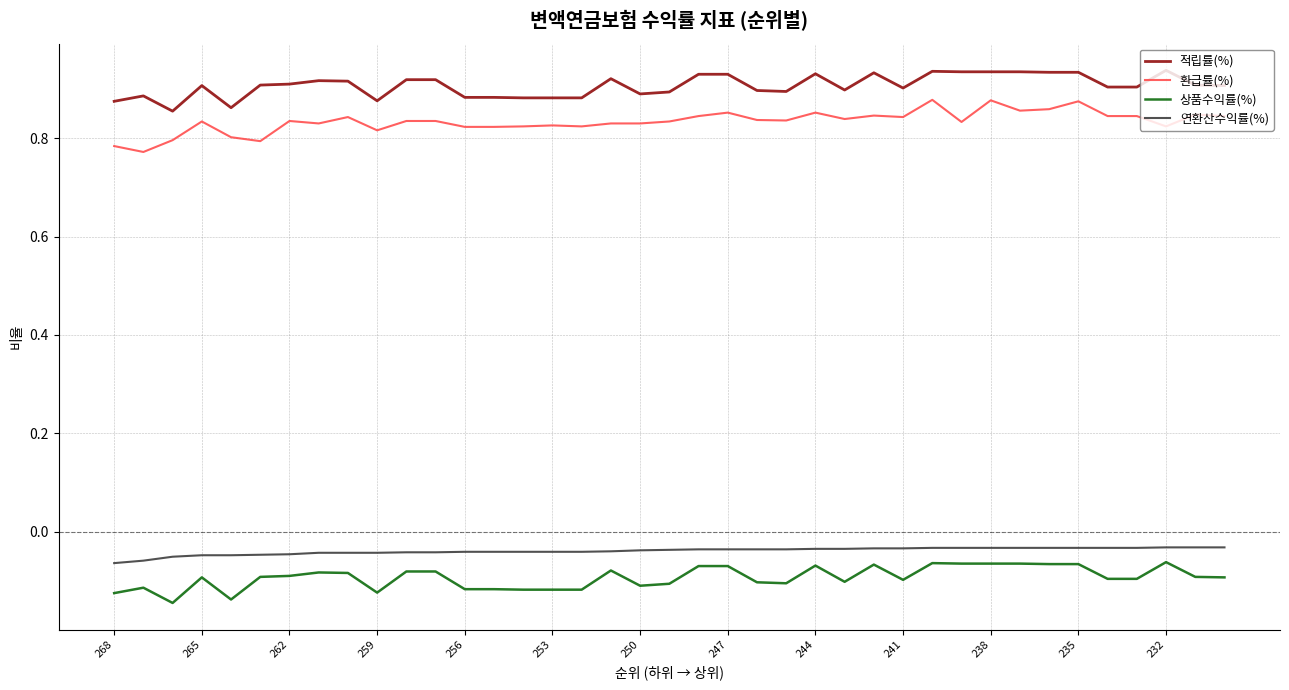

Count the number of data series in this chart.

4